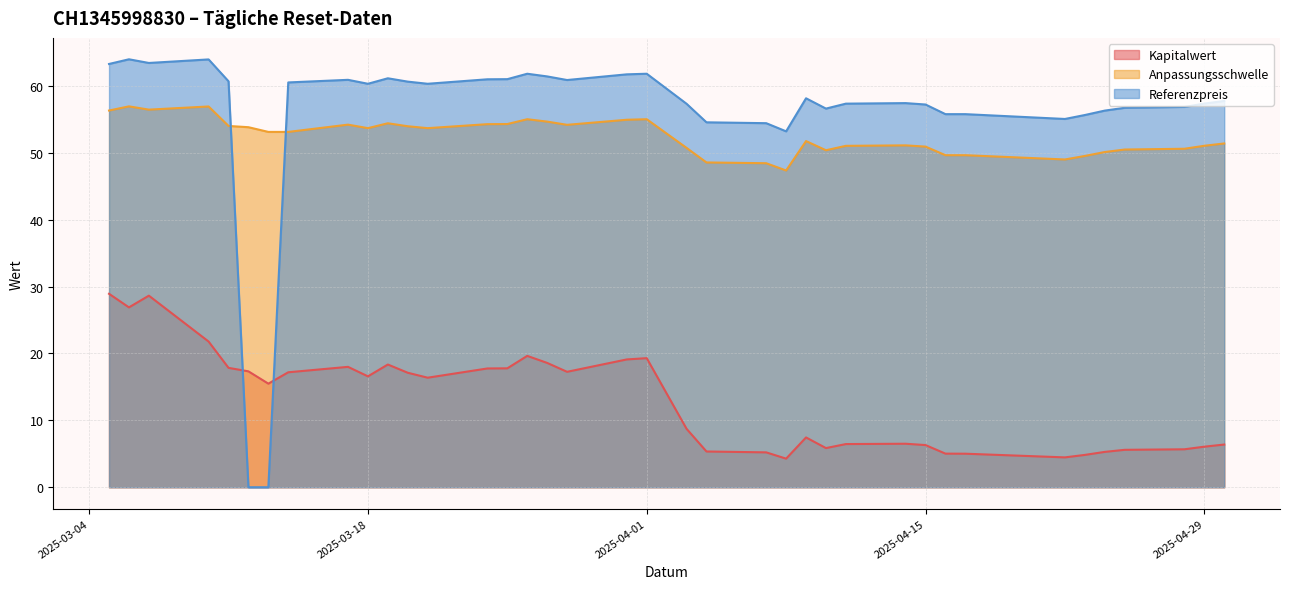

What are all the series names shown in the legend?

Kapitalwert, Anpassungsschwelle, Referenzpreis